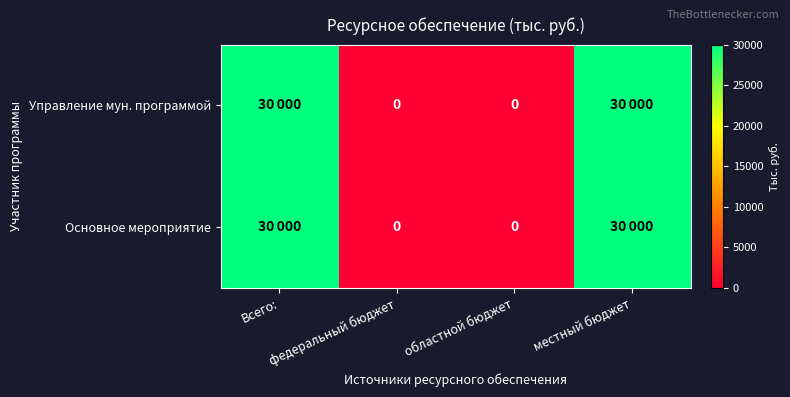

At which category does the chart reach its minimum across all series?

федеральный бюджет